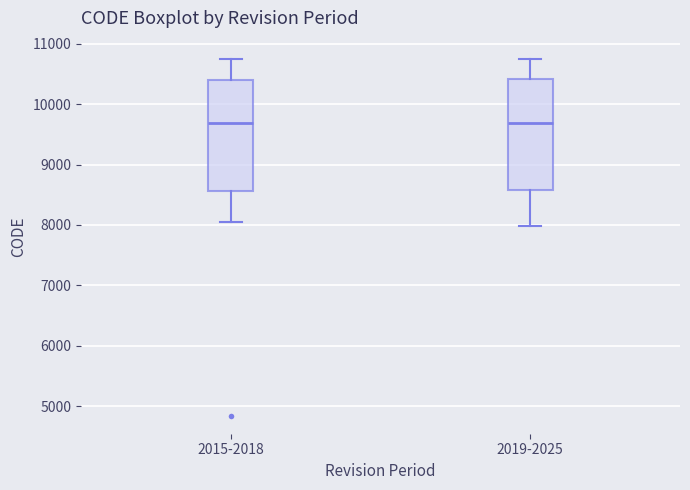

Reading left to right, transcribe this box plot: for each box, give where its median line is, the range the box spans, and where its two whiskers end, as read against the y-axis. The values are not printed on the chart, so give them approximately, as read against the axis.

2015-2018: median 9700, box 8600 to 10400, whiskers 8000 to 10800
2019-2025: median 9700, box 8600 to 10400, whiskers 8000 to 10800